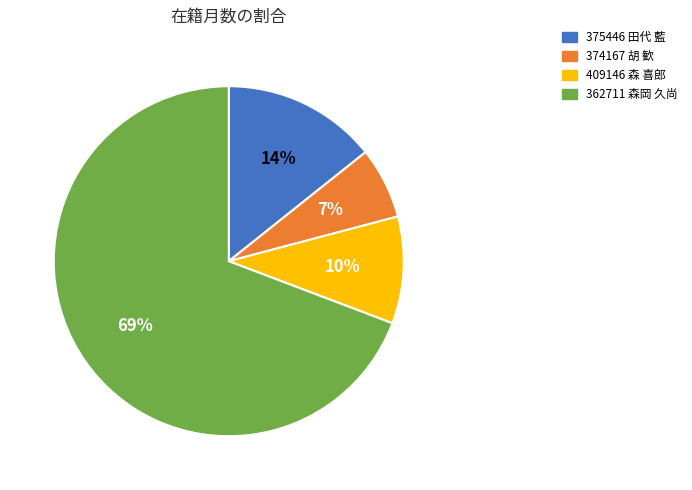

Count the number of slices in the pie.

4